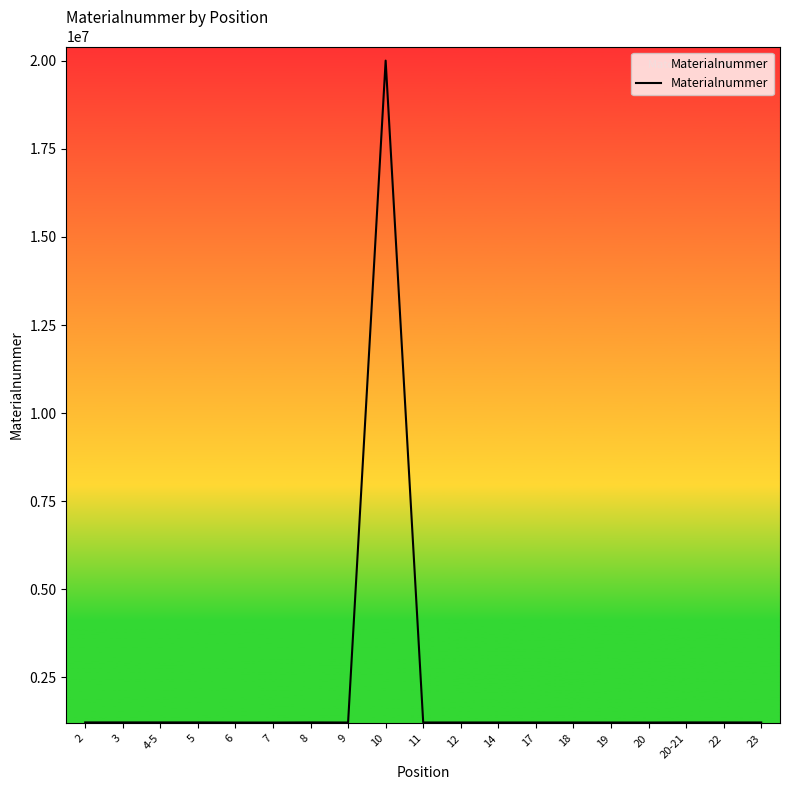

What is the ratio of the value at 3 to the value at 20-21?

1.0